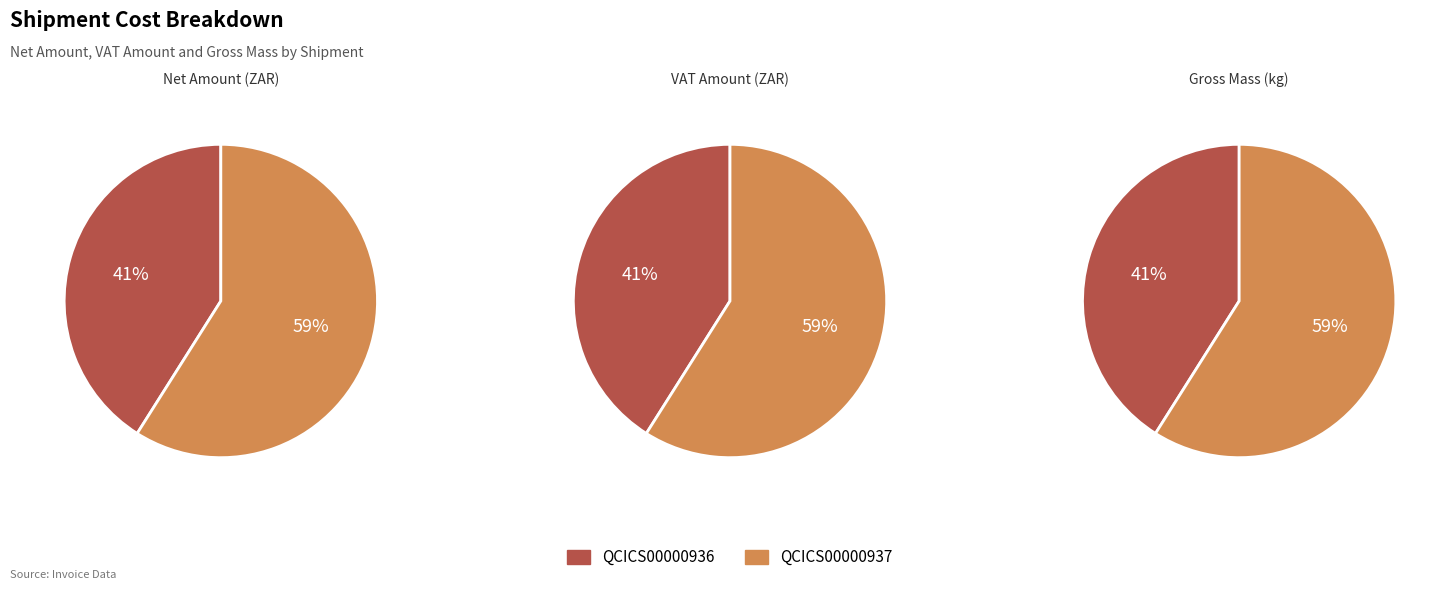

How many slices are in this pie chart?

2